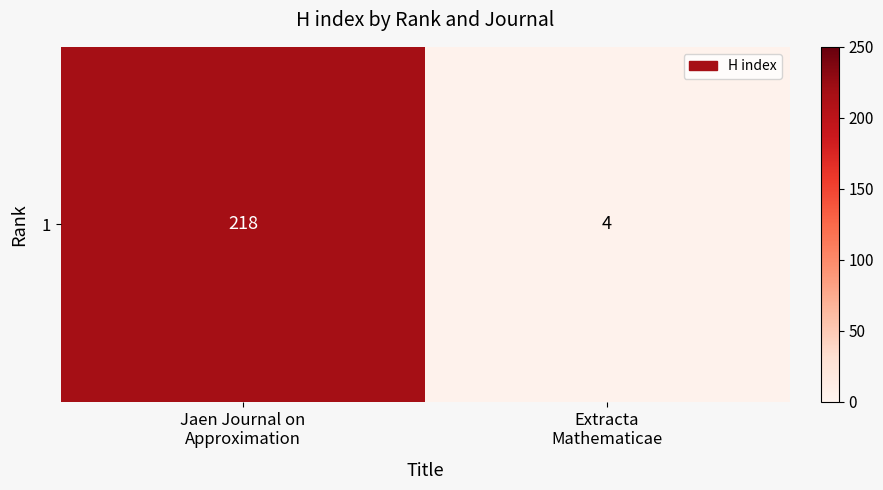

List the labels in order of value, largest first.

Jaen Journal on
Approximation, Extracta
Mathematicae